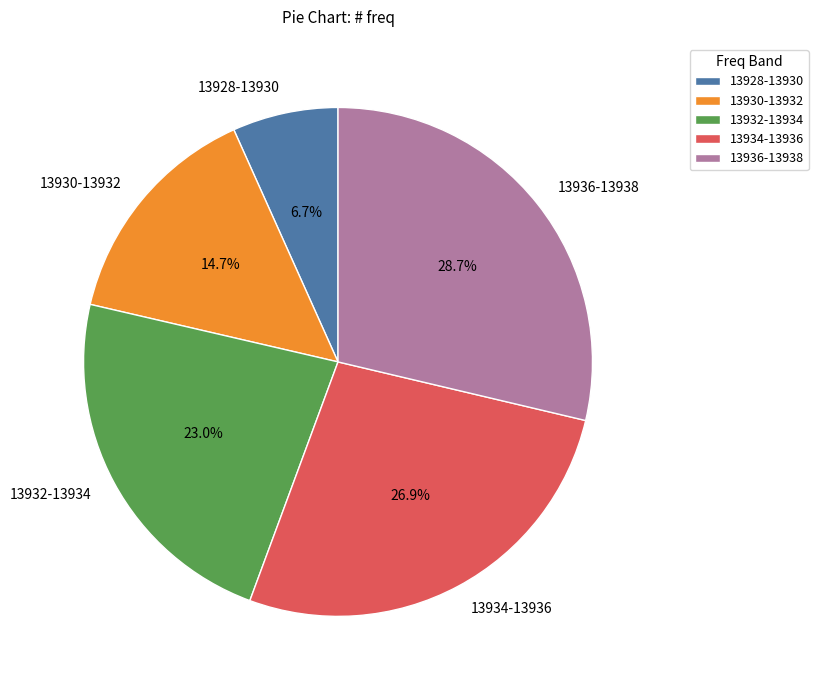

How many slices are in this pie chart?

5